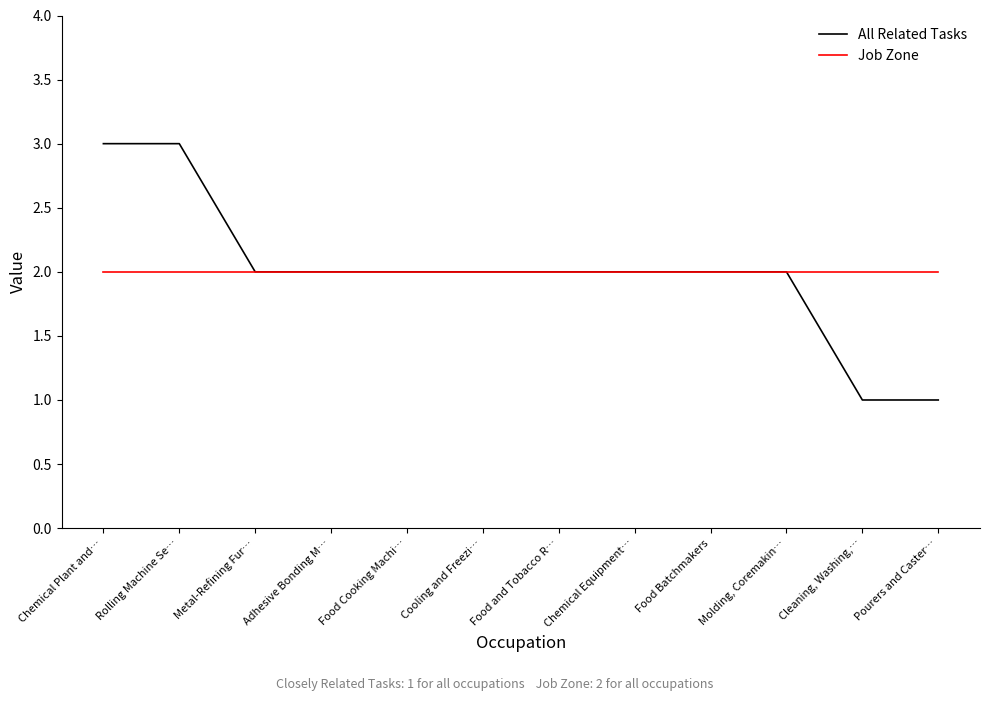

Reading left to right, what are all the values shown in this chart?

All Related Tasks: Chemical Plant and…=3	Rolling Machine Se…=3	Metal-Refining Fur…=2	Adhesive Bonding M…=2	Food Cooking Machi…=2	Cooling and Freezi…=2	Food and Tobacco R…=2	Chemical Equipment…=2	Food Batchmakers=2	Molding, Coremakin…=2	Cleaning, Washing,…=1	Pourers and Caster…=1
Job Zone: Chemical Plant and…=2	Rolling Machine Se…=2	Metal-Refining Fur…=2	Adhesive Bonding M…=2	Food Cooking Machi…=2	Cooling and Freezi…=2	Food and Tobacco R…=2	Chemical Equipment…=2	Food Batchmakers=2	Molding, Coremakin…=2	Cleaning, Washing,…=2	Pourers and Caster…=2